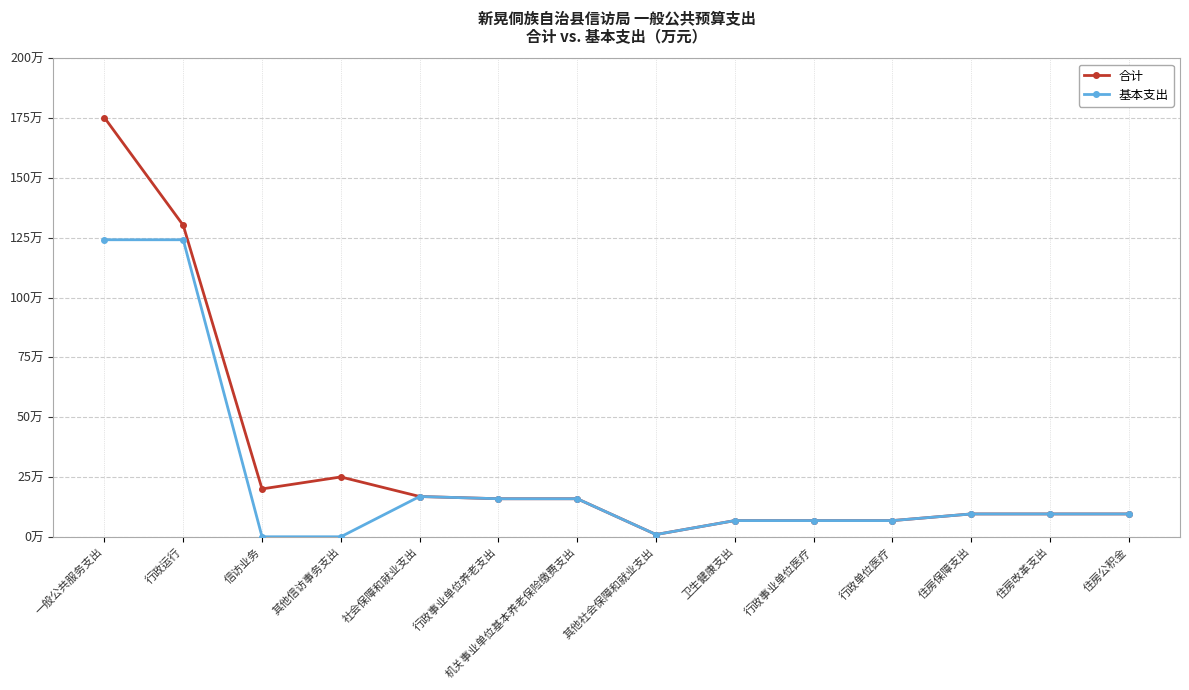

What are all the series names shown in the legend?

合计, 基本支出